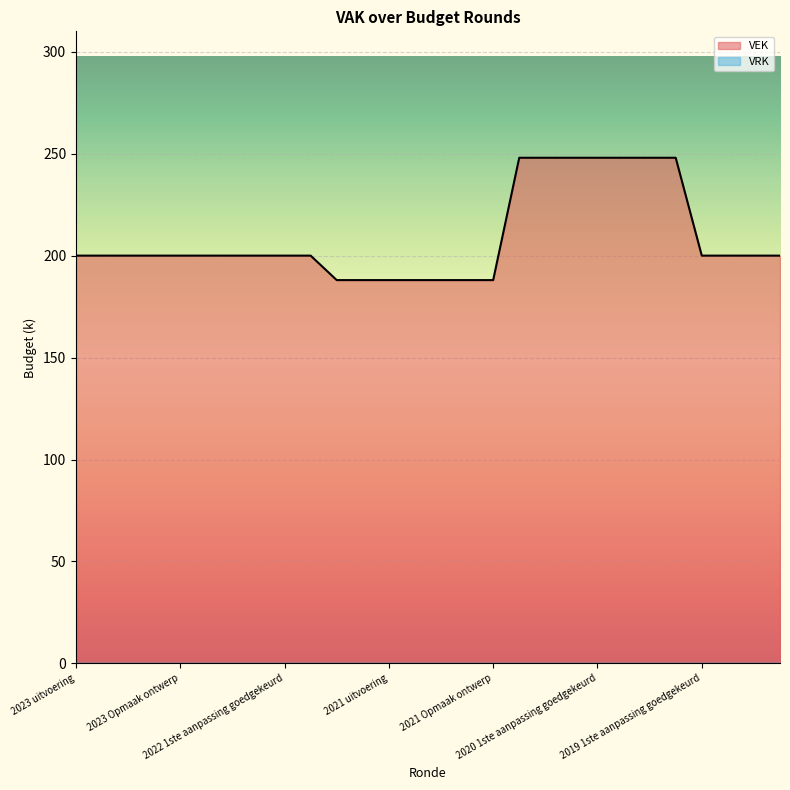

Is it true that the value at 2021 Opmaak ontwerp is 188?

True